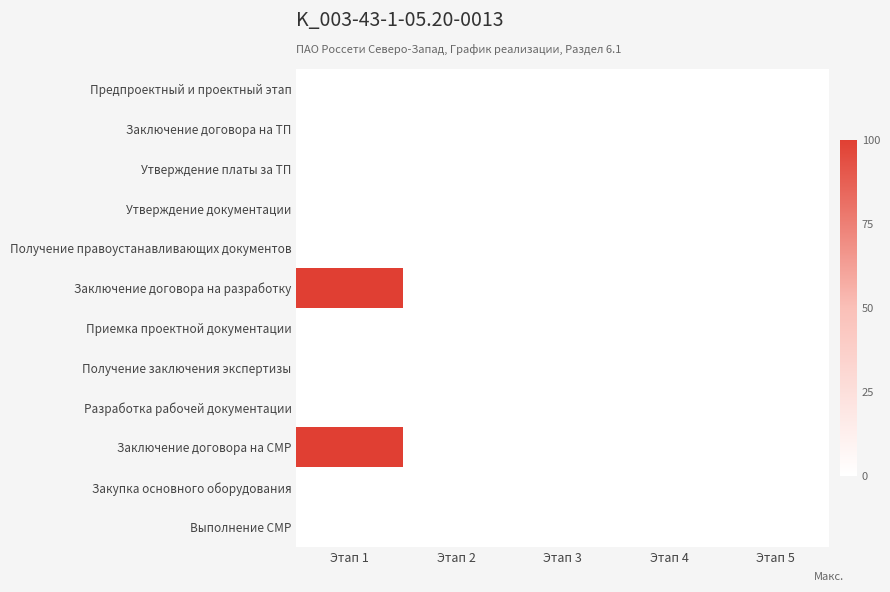

List the series in order of their peak value, lowest first.

Предпроектный и проектный этап, Заключение договора на ТП, Утверждение платы за ТП, Утверждение документации, Получение правоустанавливающих документов, Приемка проектной документации, Получение заключения экспертизы, Разработка рабочей документации, Закупка основного оборудования, Выполнение СМР, Заключение договора на разработку, Заключение договора на СМР